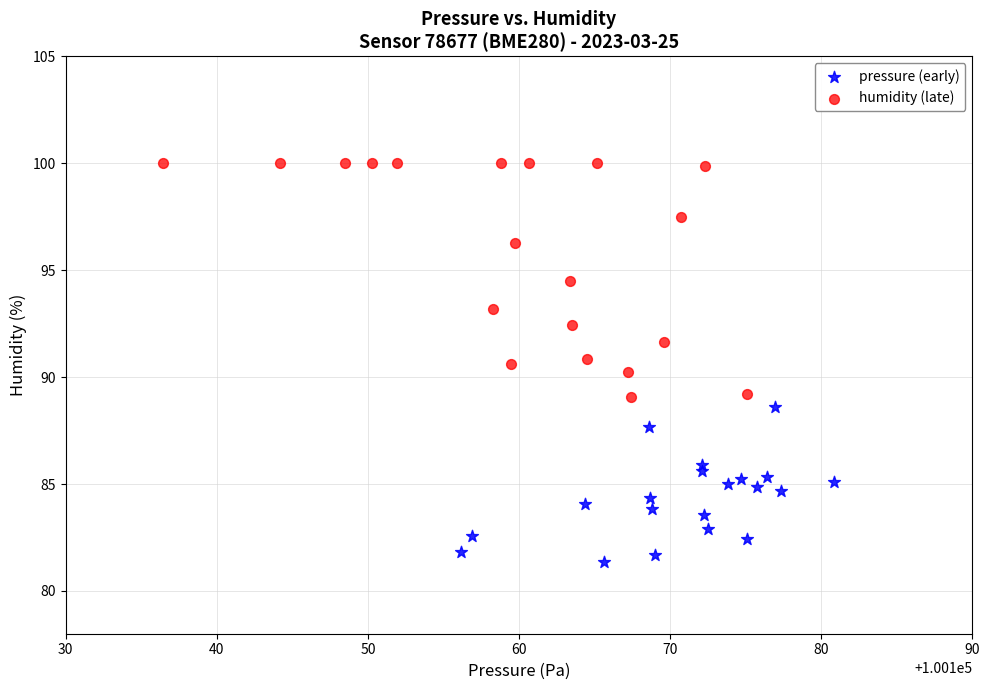

Which series reaches the minimum Y coordinate?

pressure (early)